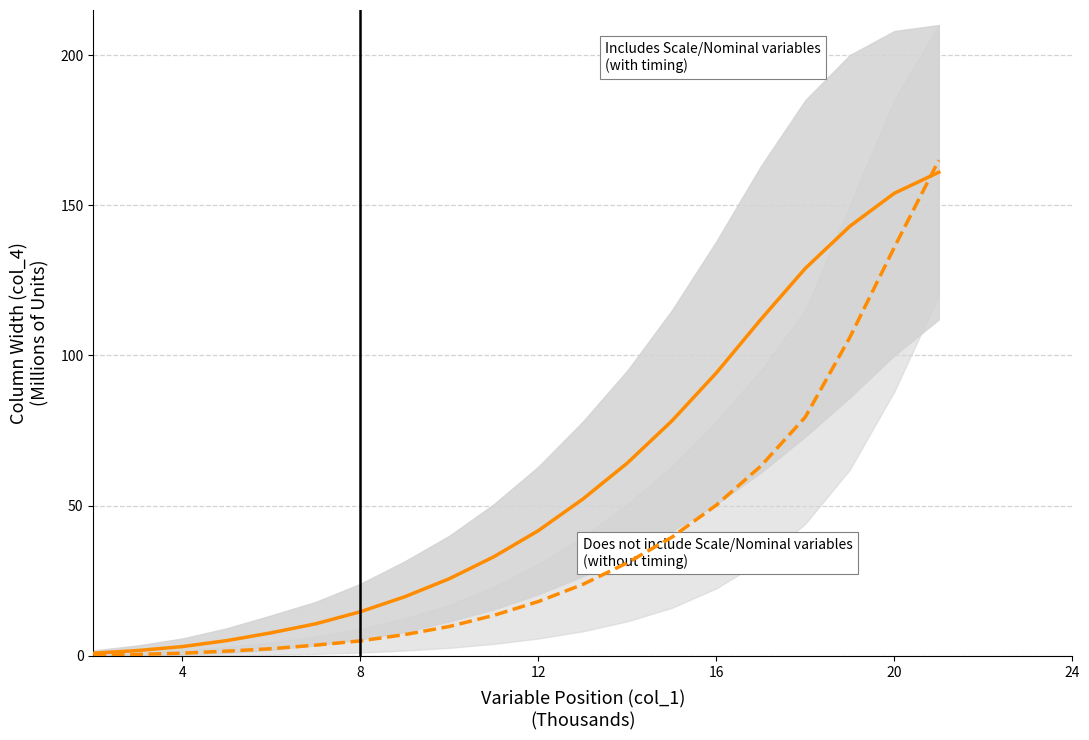

After their last crossing, which series has the higher values: Includes Scale/Nominal variables (with timing) or Does not include Scale/Nominal variables (without timing)?

Does not include Scale/Nominal variables (without timing)